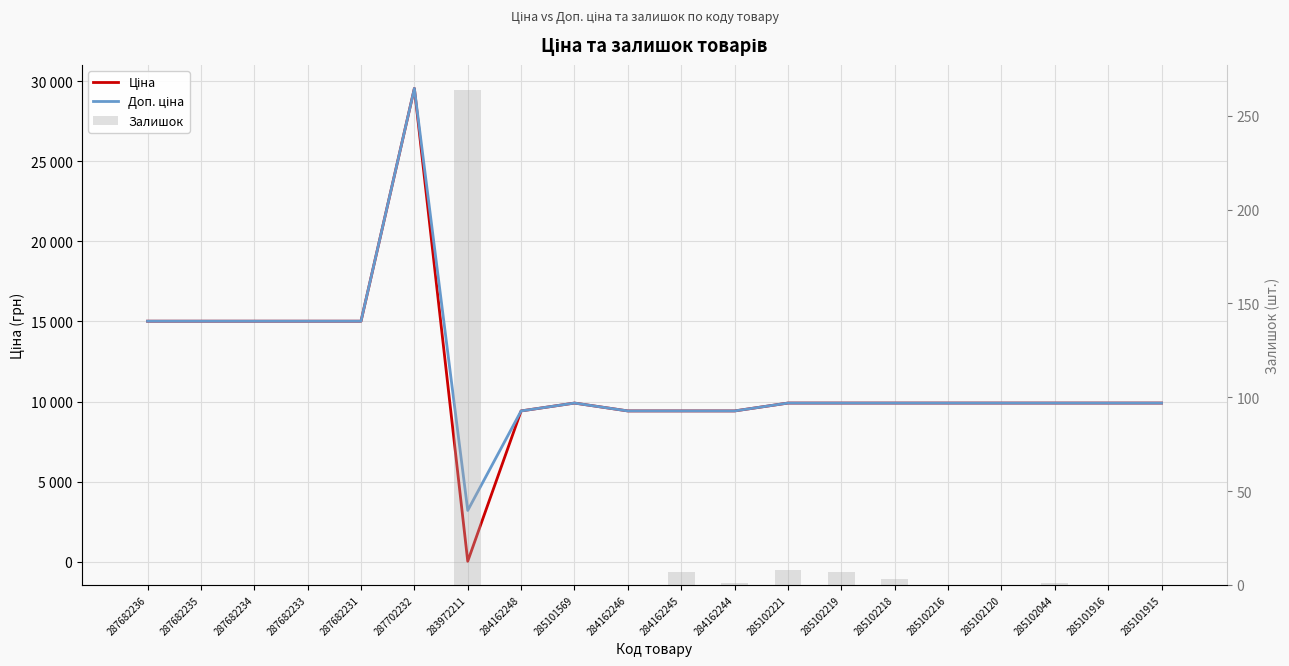

Which series has the largest range (max minus min)?

Ціна